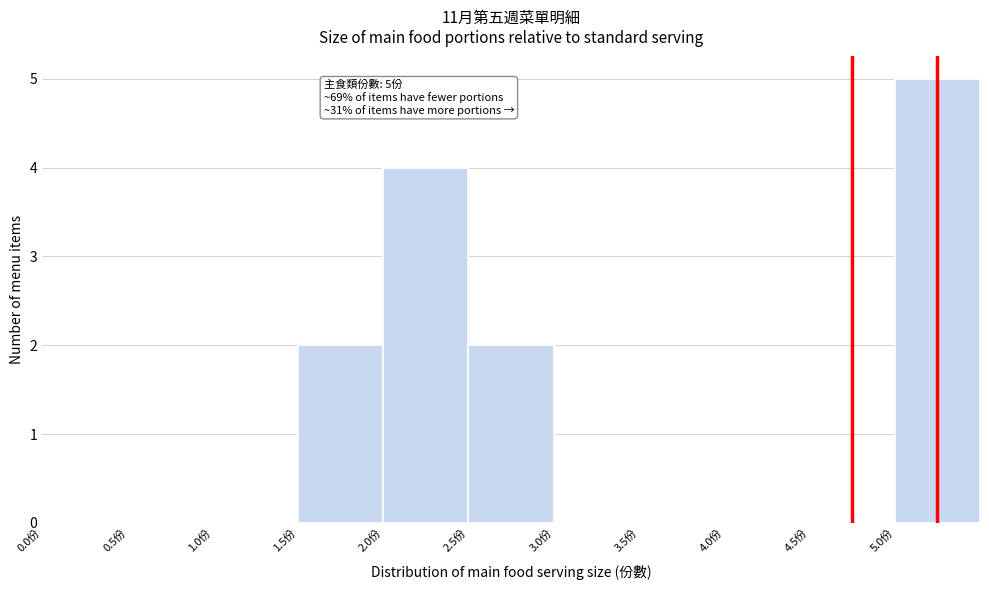

Which range on the x-axis has the tallest bar?

5.0 to 5.5